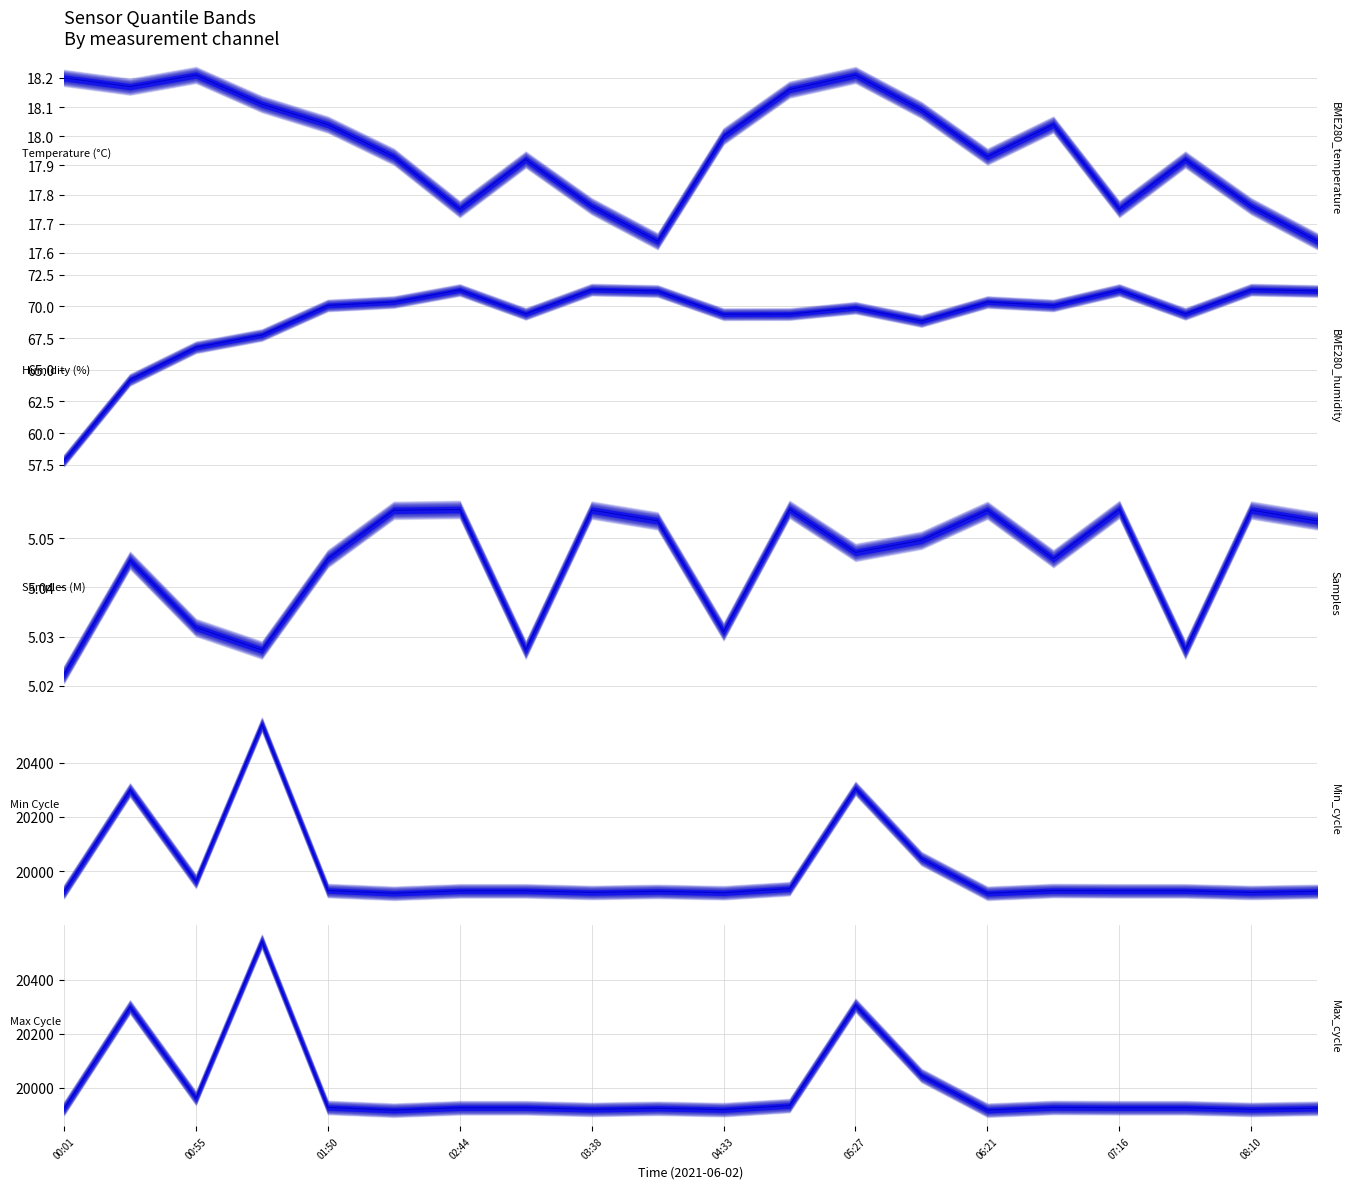

What position from the left is 05:27?

13